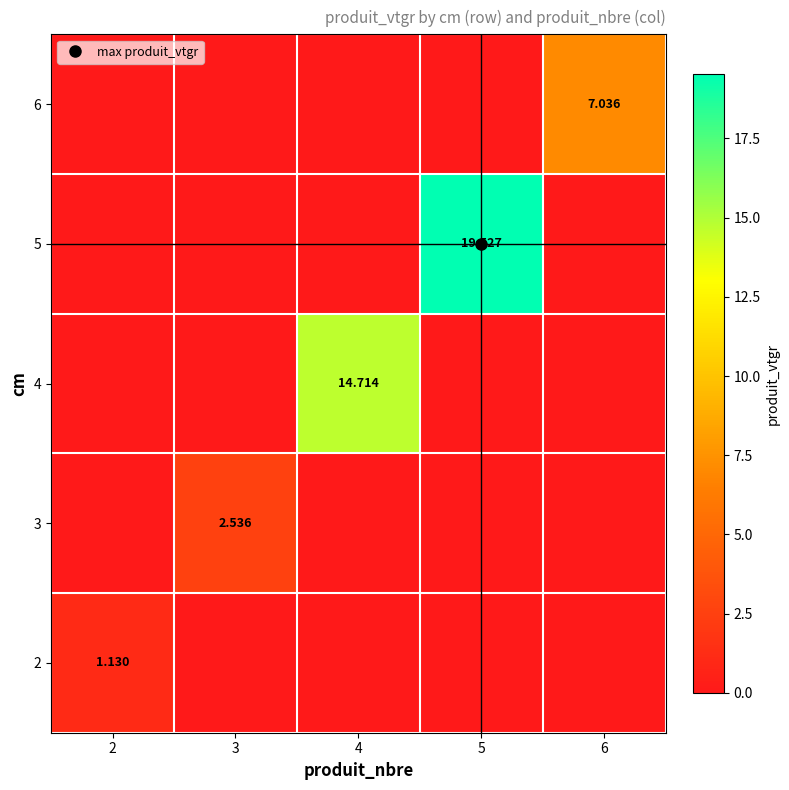

Rank the categories by 5 value from lowest to highest.

2, 3, 4, 6, 5